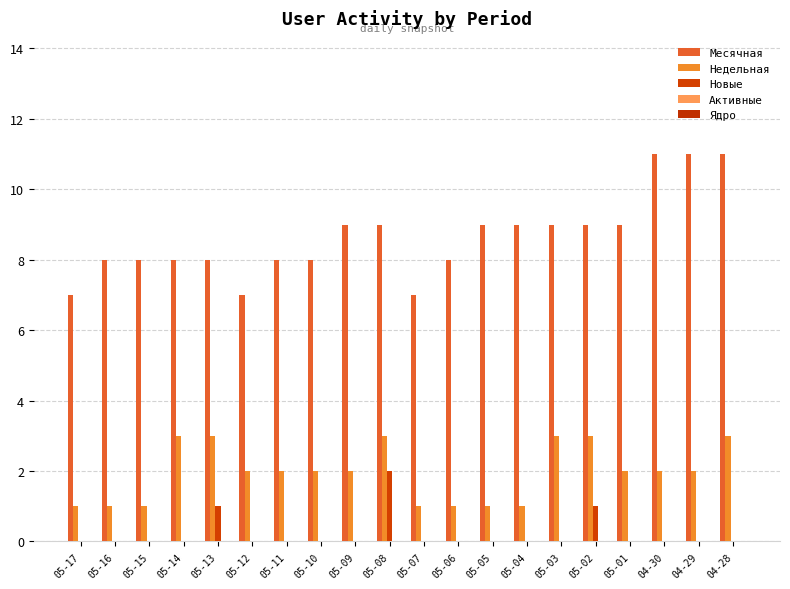

Reading left to right, extract all data points from this chart.

Месячная: 05-17=7	05-16=8	05-15=8	05-14=8	05-13=8	05-12=7	05-11=8	05-10=8	05-09=9	05-08=9	05-07=7	05-06=8	05-05=9	05-04=9	05-03=9	05-02=9	05-01=9	04-30=11	04-29=11	04-28=11
Недельная: 05-17=1	05-16=1	05-15=1	05-14=3	05-13=3	05-12=2	05-11=2	05-10=2	05-09=2	05-08=3	05-07=1	05-06=1	05-05=1	05-04=1	05-03=3	05-02=3	05-01=2	04-30=2	04-29=2	04-28=3
Новые: 05-17=0	05-16=0	05-15=0	05-14=0	05-13=1	05-12=0	05-11=0	05-10=0	05-09=0	05-08=2	05-07=0	05-06=0	05-05=0	05-04=0	05-03=0	05-02=1	05-01=0	04-30=0	04-29=0	04-28=0
Активные: 05-17=0	05-16=0	05-15=0	05-14=0	05-13=0	05-12=0	05-11=0	05-10=0	05-09=0	05-08=0	05-07=0	05-06=0	05-05=0	05-04=0	05-03=0	05-02=0	05-01=0	04-30=0	04-29=0	04-28=0
Ядро: 05-17=0	05-16=0	05-15=0	05-14=0	05-13=0	05-12=0	05-11=0	05-10=0	05-09=0	05-08=0	05-07=0	05-06=0	05-05=0	05-04=0	05-03=0	05-02=0	05-01=0	04-30=0	04-29=0	04-28=0